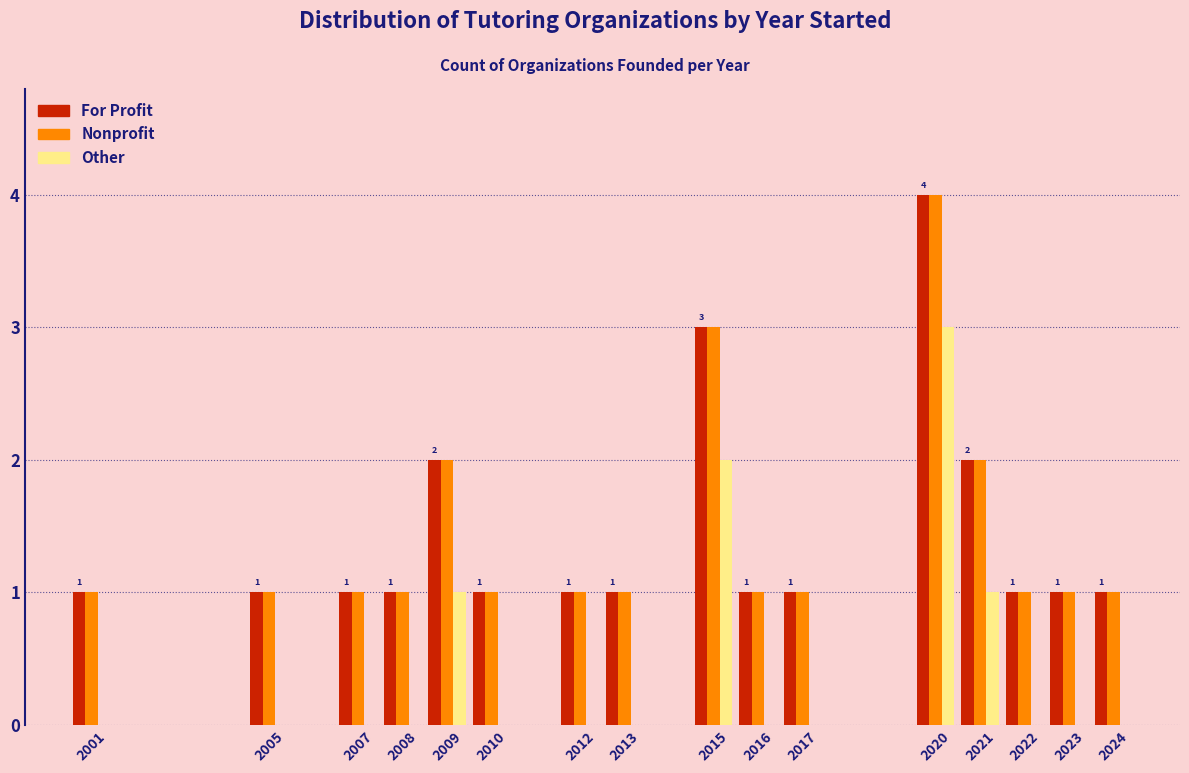

At which category does the chart reach its peak across all series?

2020